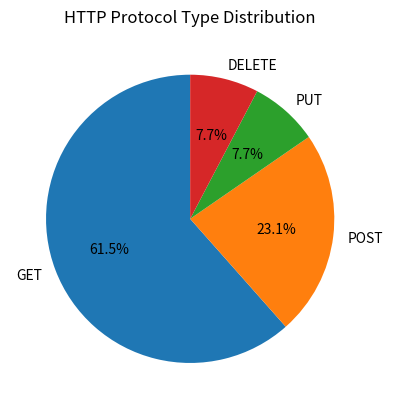

What is the total percentage of DELETE and PUT?

15.4%